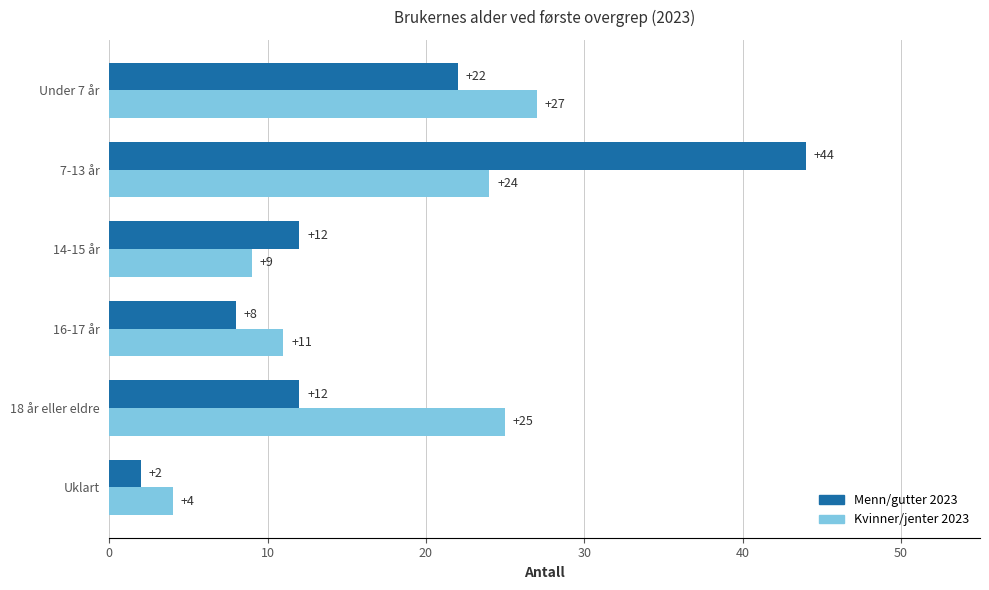

Count the number of categories in the chart.

6